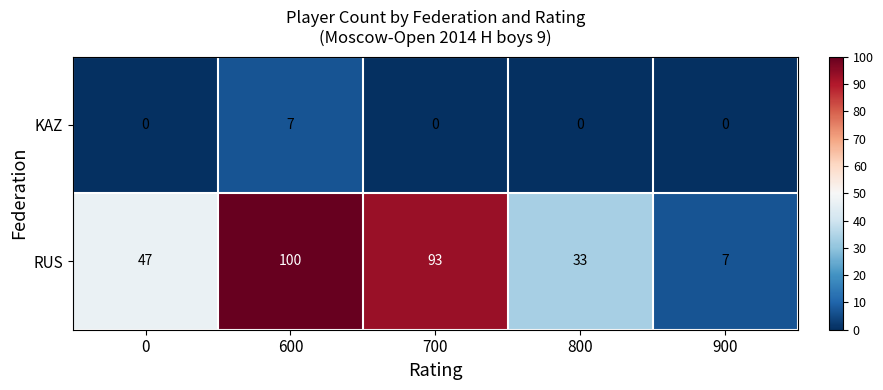

What is the difference between the second highest and minimum values in the RUS series?

86